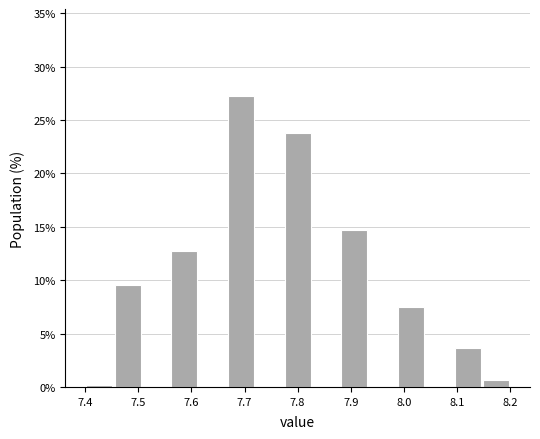

Which range on the x-axis has the tallest bar?

7.67 to 7.72